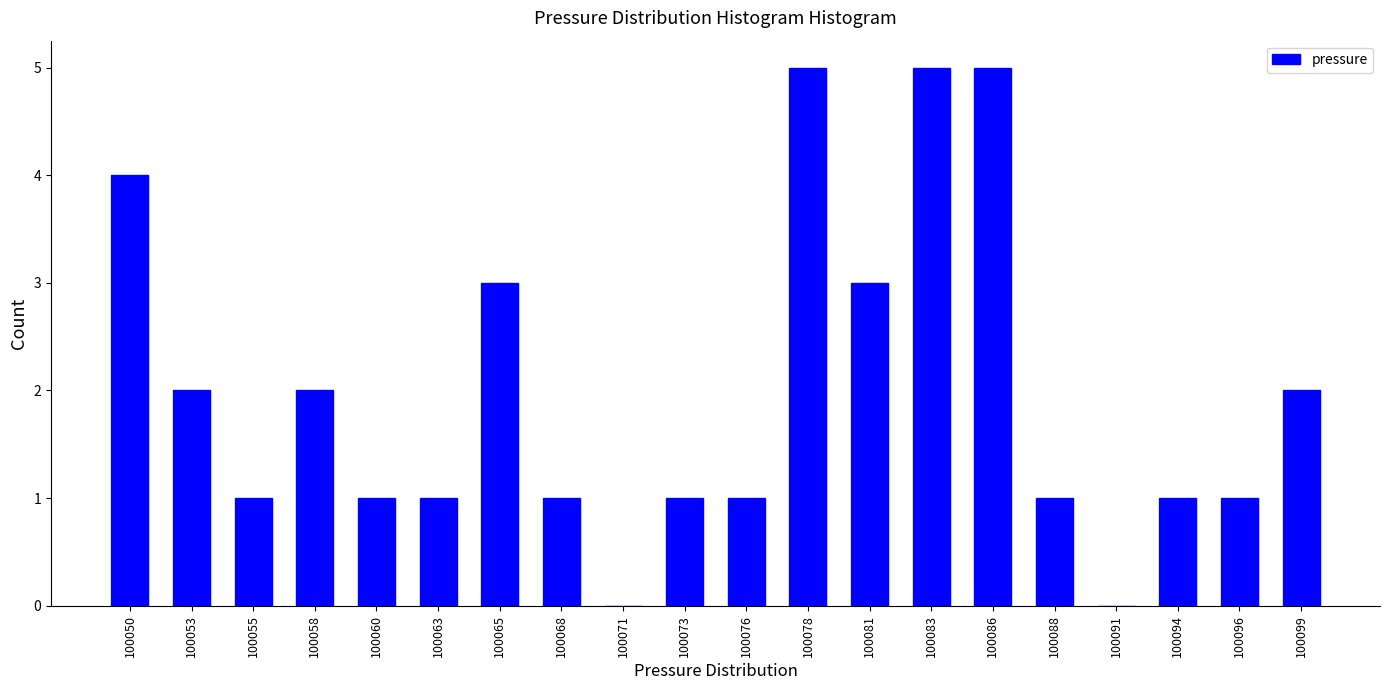

Reading left to right, transcribe this chart: for each bar, give the range it covers on the x-axis and its height. Neither the bar edges nor the heights are printed on the chart, so give them approximately, as read against the axes.

100049.0 to 100051.5: 4
100051.5 to 100054.0: 2
100054.0 to 100056.5: 1
100056.5 to 100059.0: 2
100059.0 to 100061.5: 1
100061.5 to 100064.0: 1
100064.0 to 100066.5: 3
100066.5 to 100069.5: 1
100069.5 to 100072.0: 0
100072.0 to 100074.5: 1
100074.5 to 100077.0: 1
100077.0 to 100079.5: 5
100079.5 to 100082.0: 3
100082.0 to 100084.5: 5
100084.5 to 100087.0: 5
100087.0 to 100089.5: 1
100089.5 to 100092.0: 0
100092.0 to 100095.0: 1
100095.0 to 100097.5: 1
100097.5 to 100100.0: 2